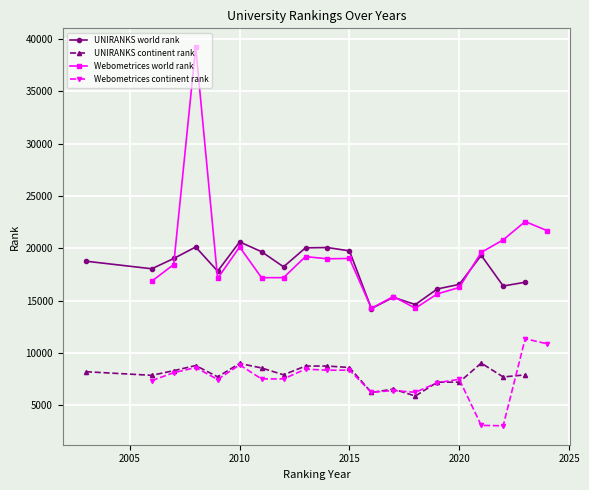

Is the value of UNIRANKS world rank at 2015 greater than the value of UNIRANKS continent rank at 2015?

Yes